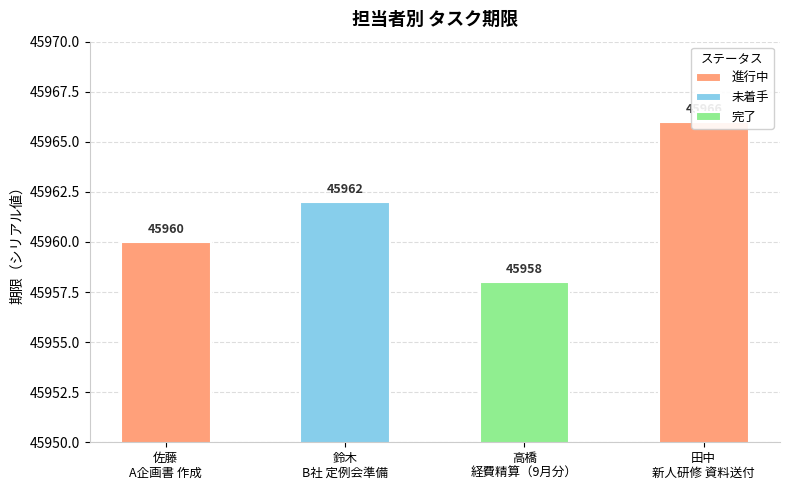

Where does the data first go above 45962?

田中
新人研修 資料送付